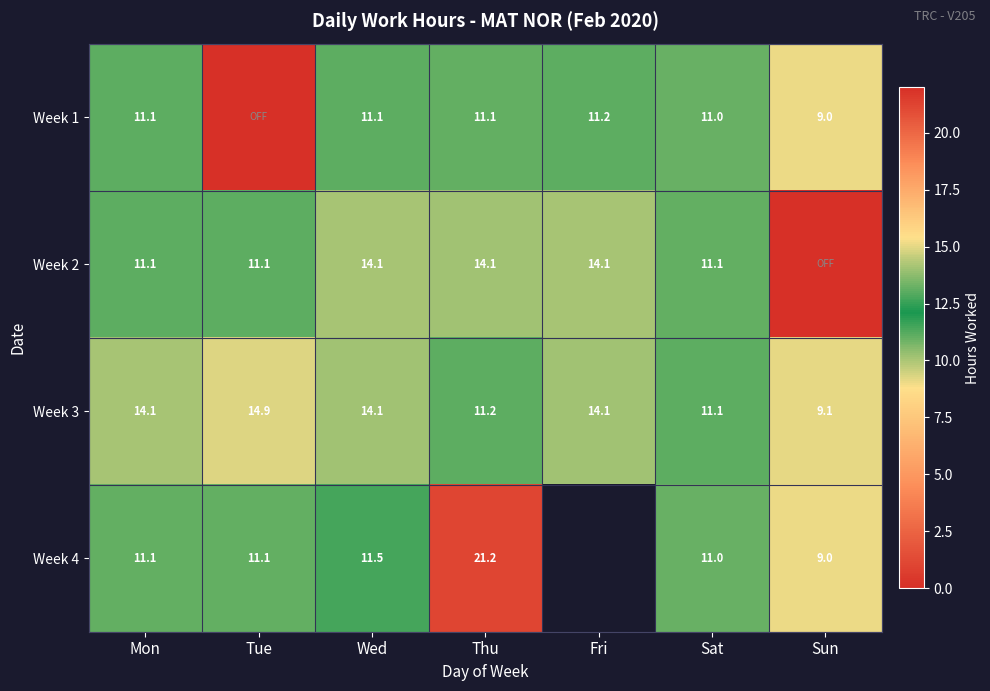

At how many categories does at least one series exceed 12?

5